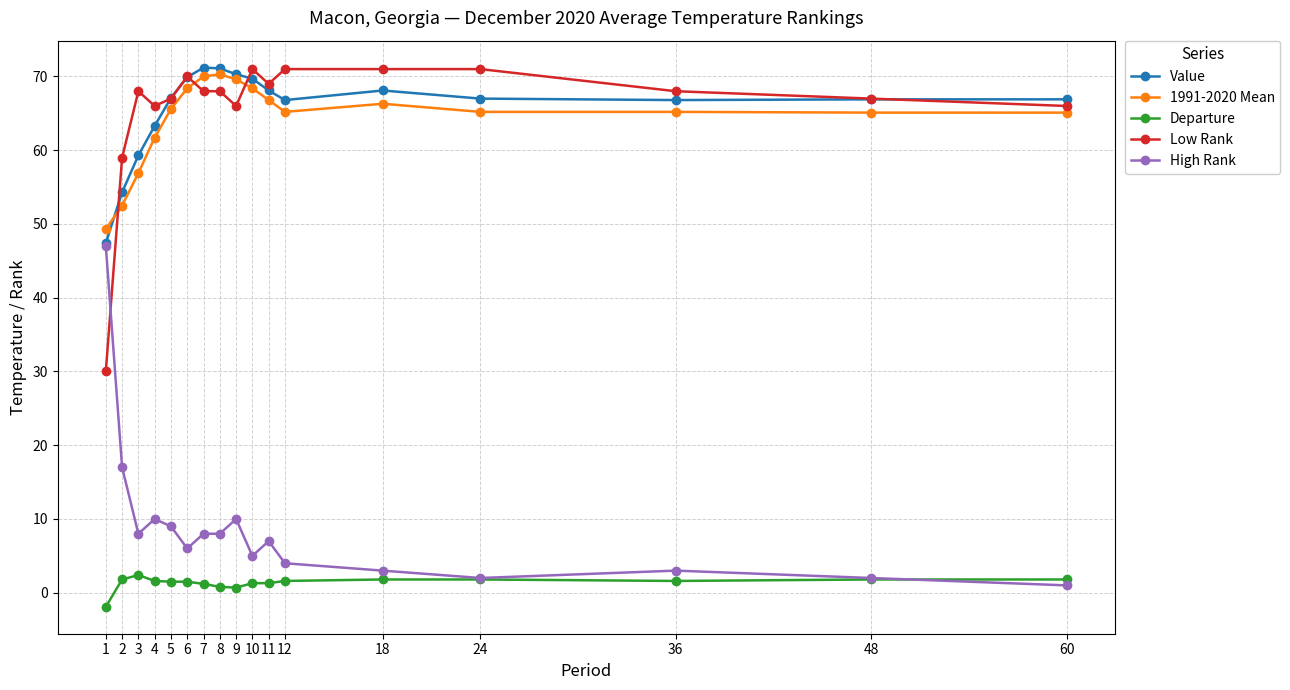

True or false: High Rank has more than 1 interior local peaks.

True